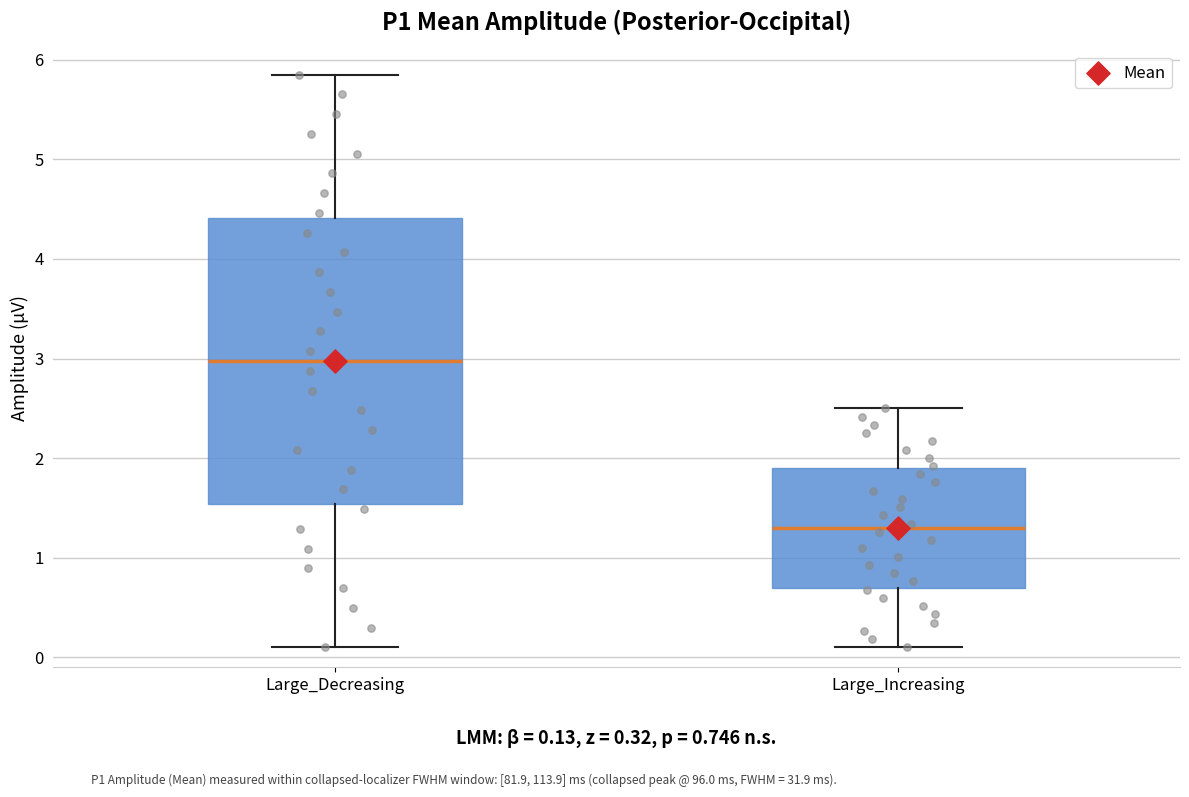

Which box is the tallest, from its lower edge to its upper edge?

Large_Decreasing